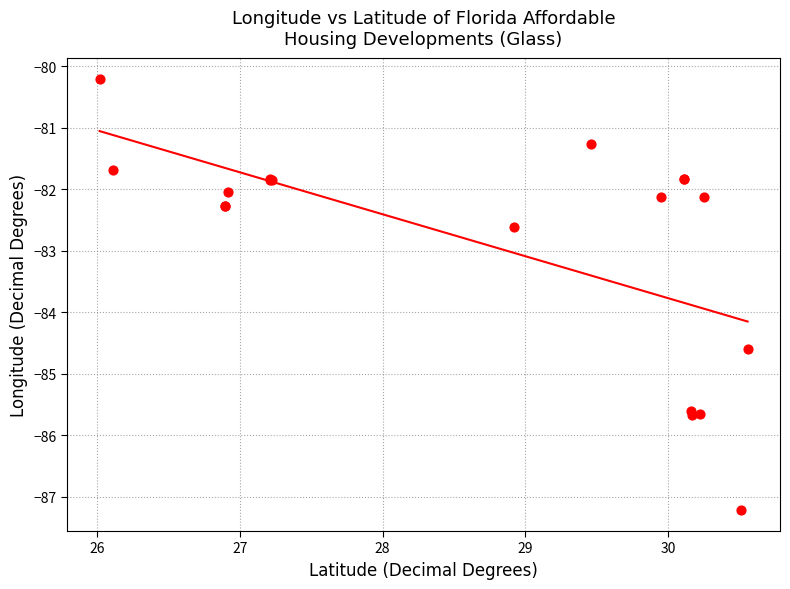

What Y value in the scatter plot is closest to -83?

-82.6